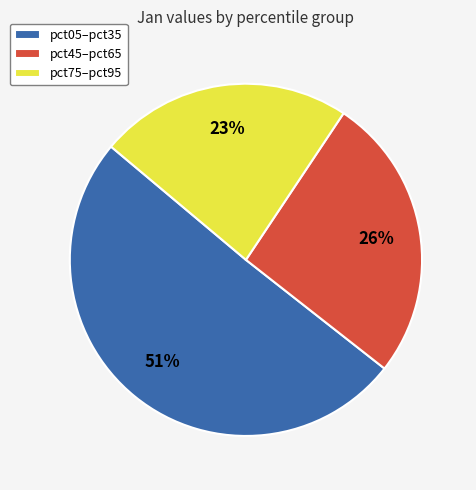

Rank the categories by value from highest to lowest.

pct05–pct35, pct45–pct65, pct75–pct95